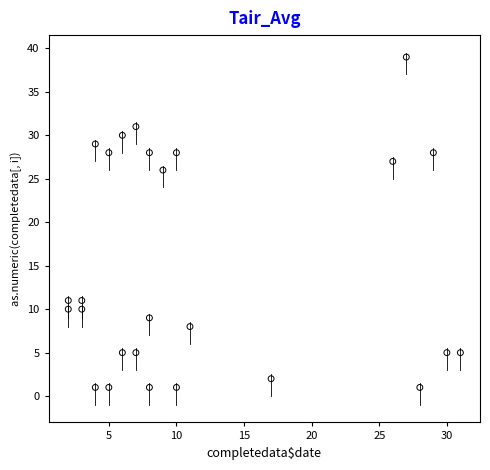

What is the range of Y values (max minus min)?

38